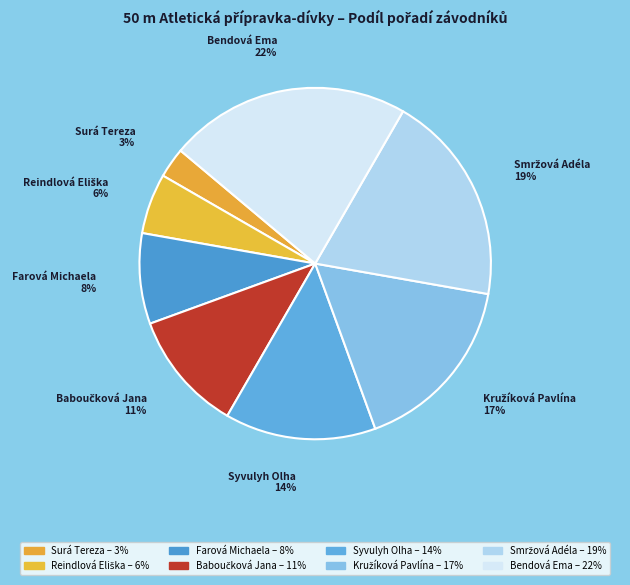

What percentage is the Syvulyh Olha slice, to the nearest percent?

14%